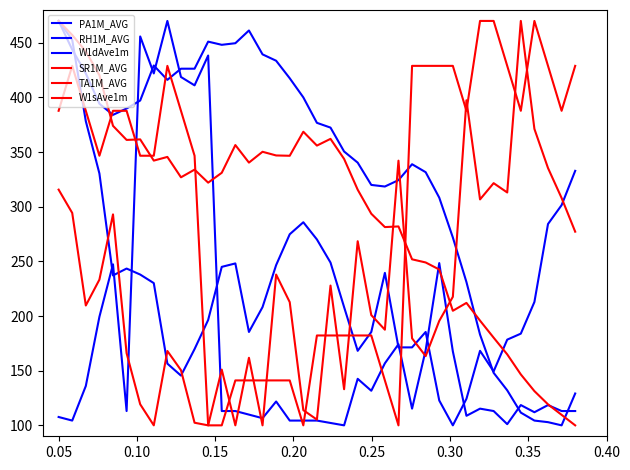

Where is the first local minimum for SR1M_AVG?

0.15